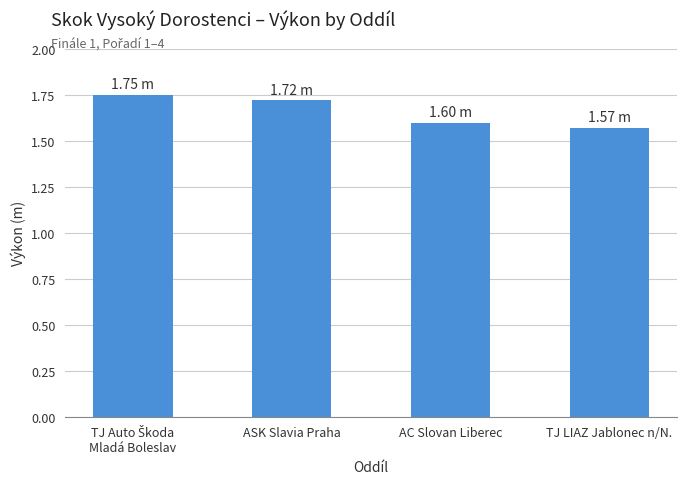

What is the difference between the maximum and minimum values?

0.2